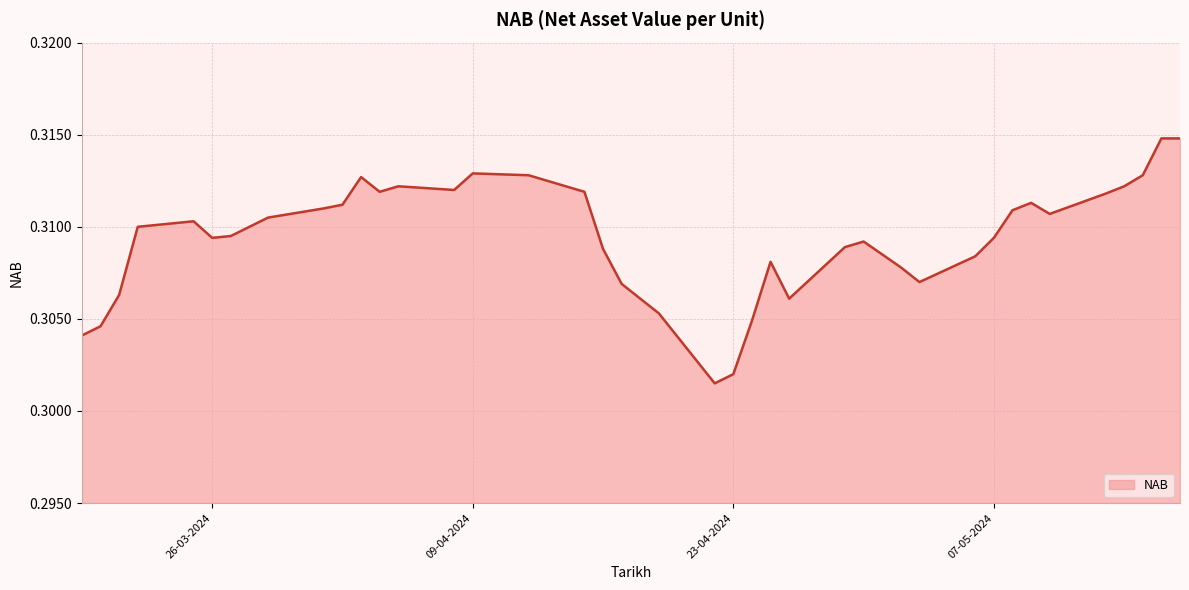

At which category does the chart reach its minimum across all series?

22-04-2024